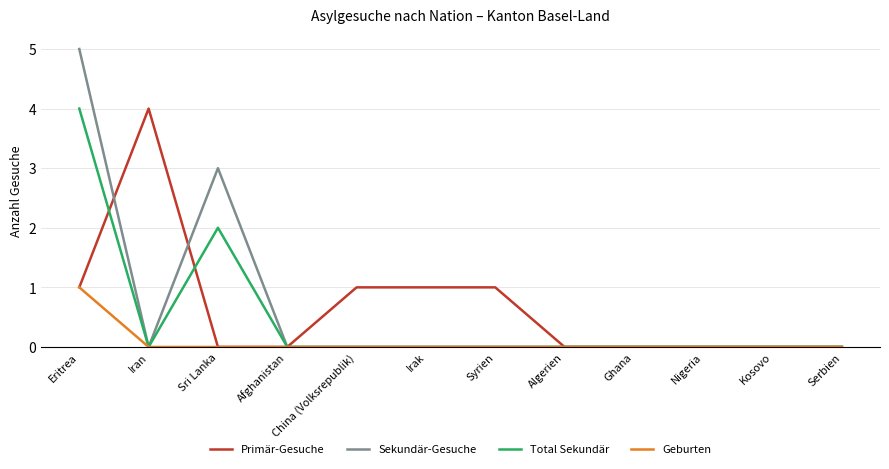

What position from the right is Kosovo?

2